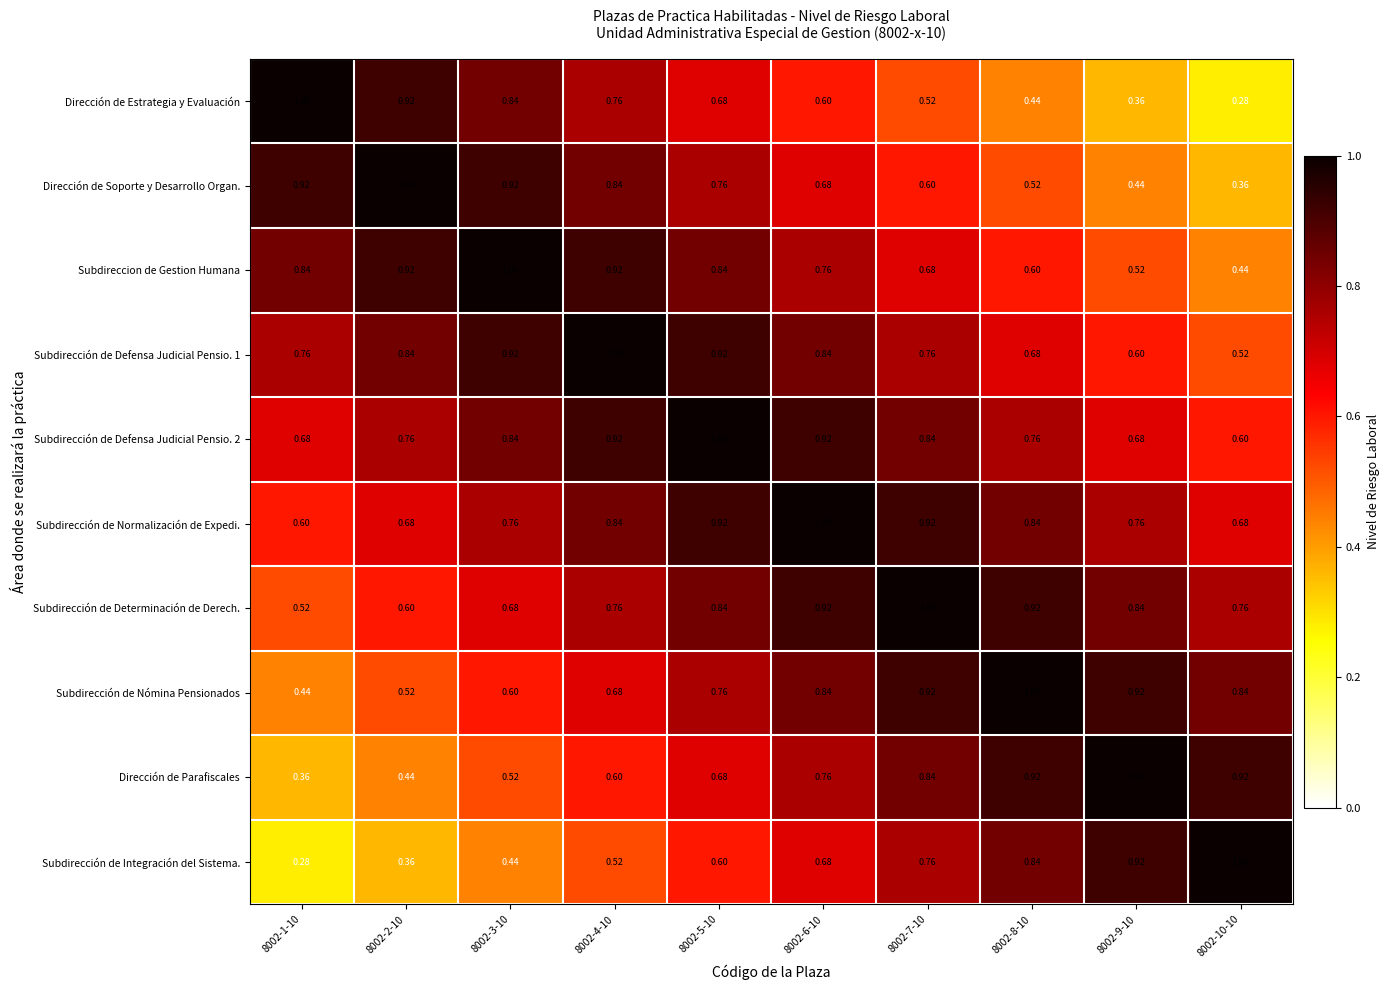

Count the number of data series in this chart.

10